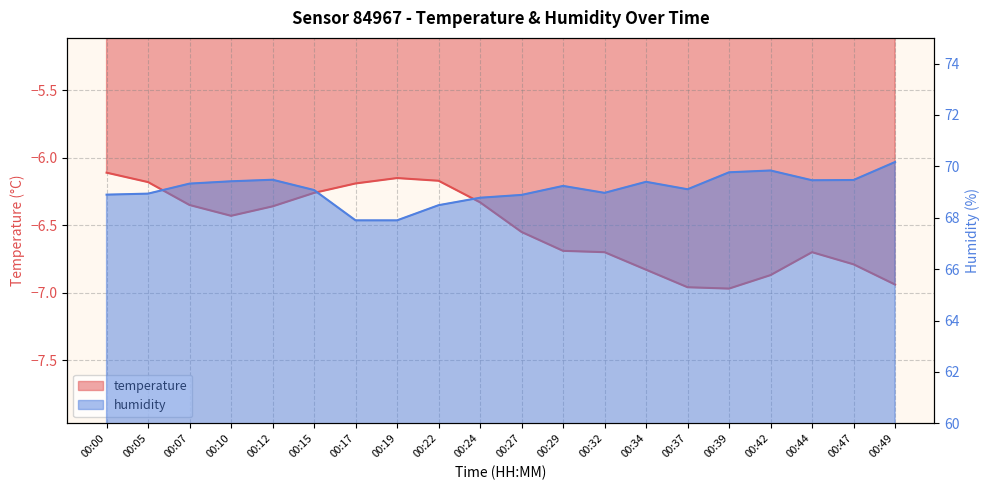

How many interior local valleys does the humidity series have?

3